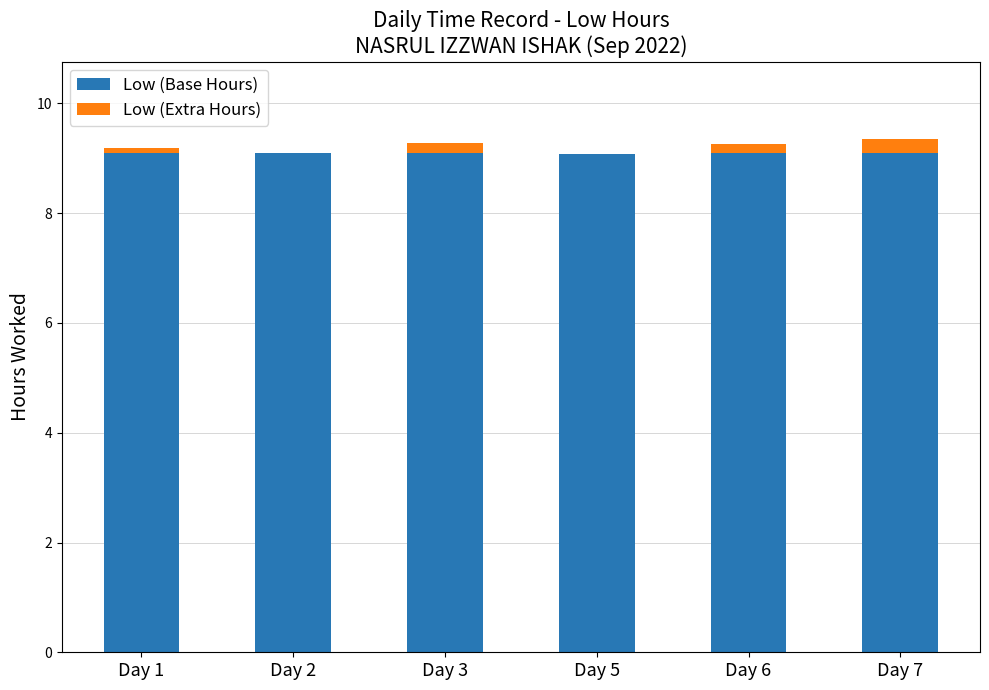

What is the maximum value for Low (Base Hours)?

9.1